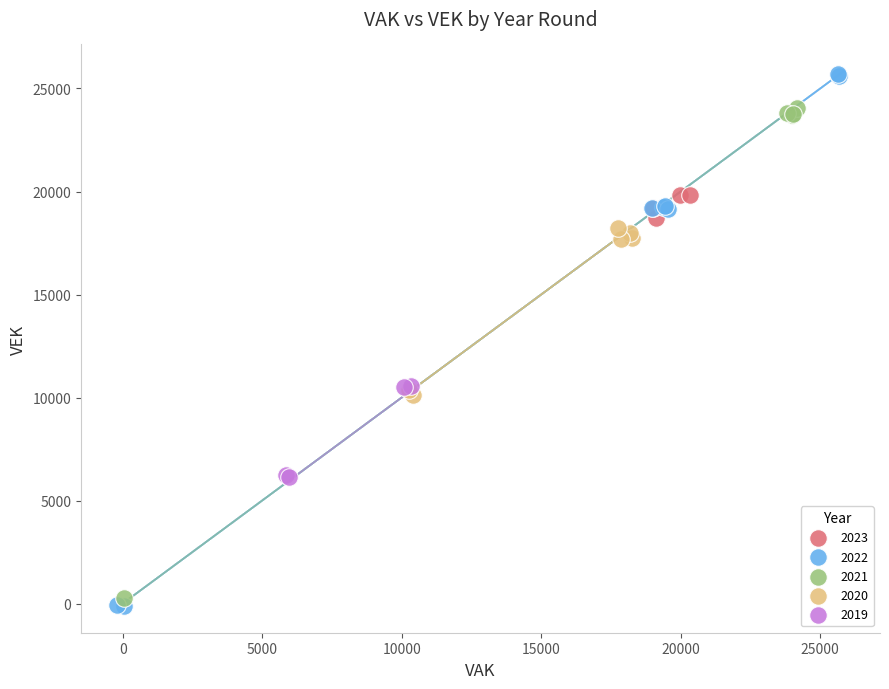

What are all the series names shown in the legend?

2023, 2022, 2021, 2020, 2019